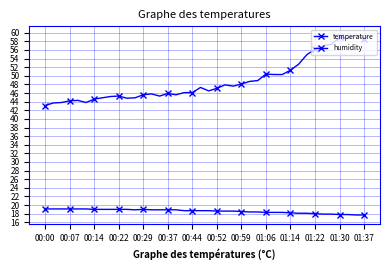

Count the number of data series in this chart.

2